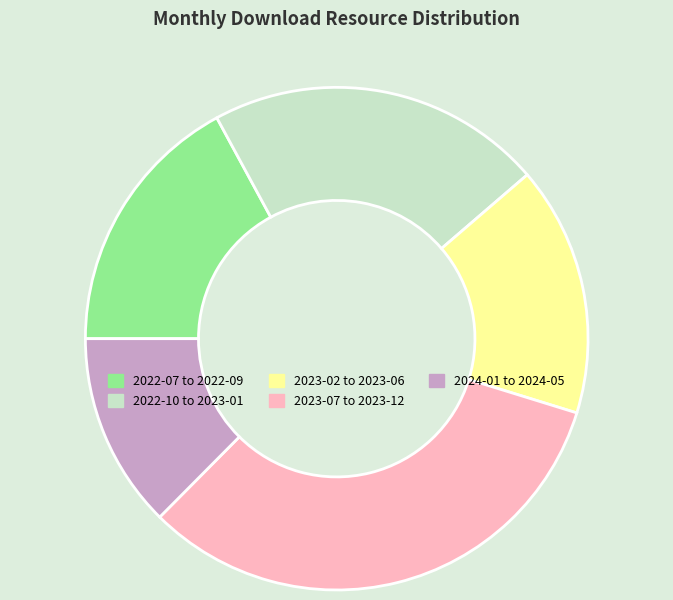

Which has a higher value, 2023-07 to 2023-12 or 2024-01 to 2024-05?

2023-07 to 2023-12